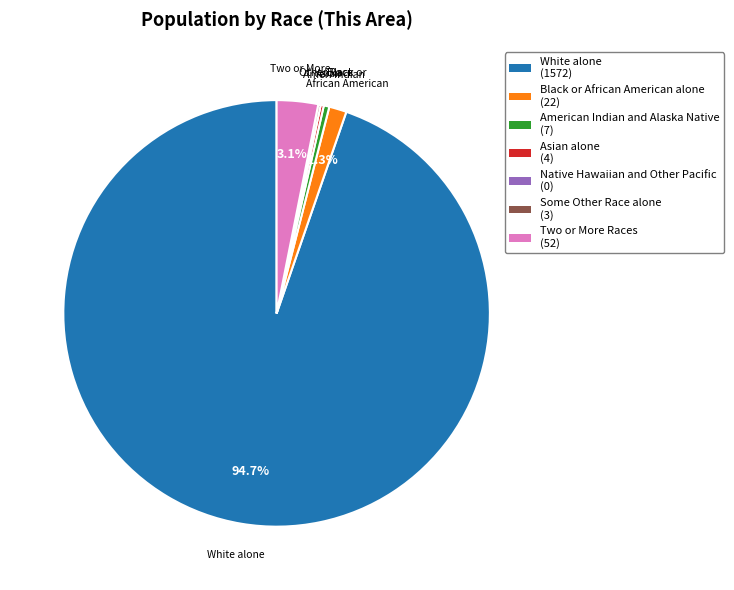

Which has a higher value, White alone or Black or African American alone?

White alone